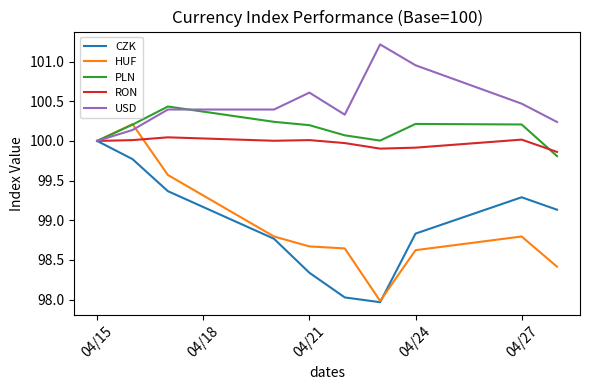

In PLN, how many points are higher than both neighbors (excluding endpoints)?

2